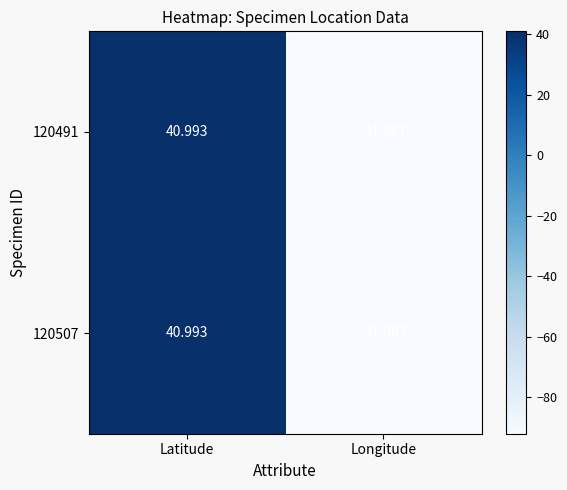

At which label is 120491 closest to -25?

Latitude